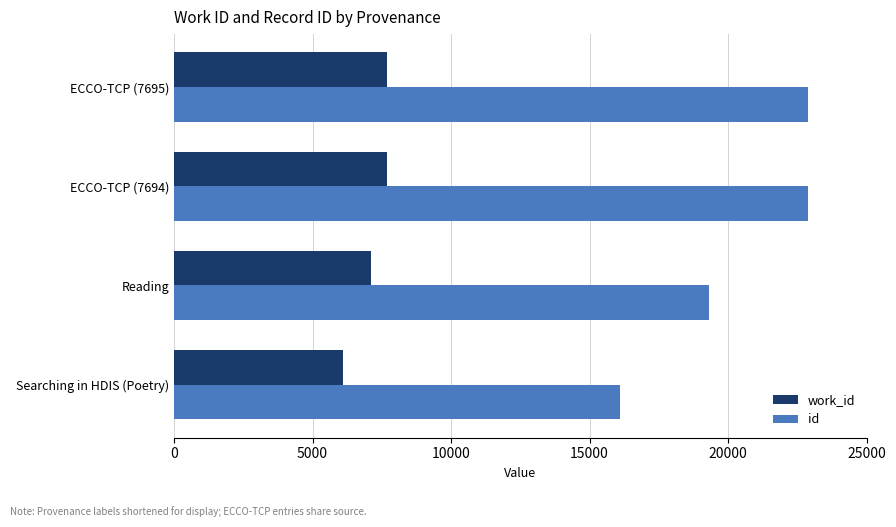

Which series has the largest range (max minus min)?

id